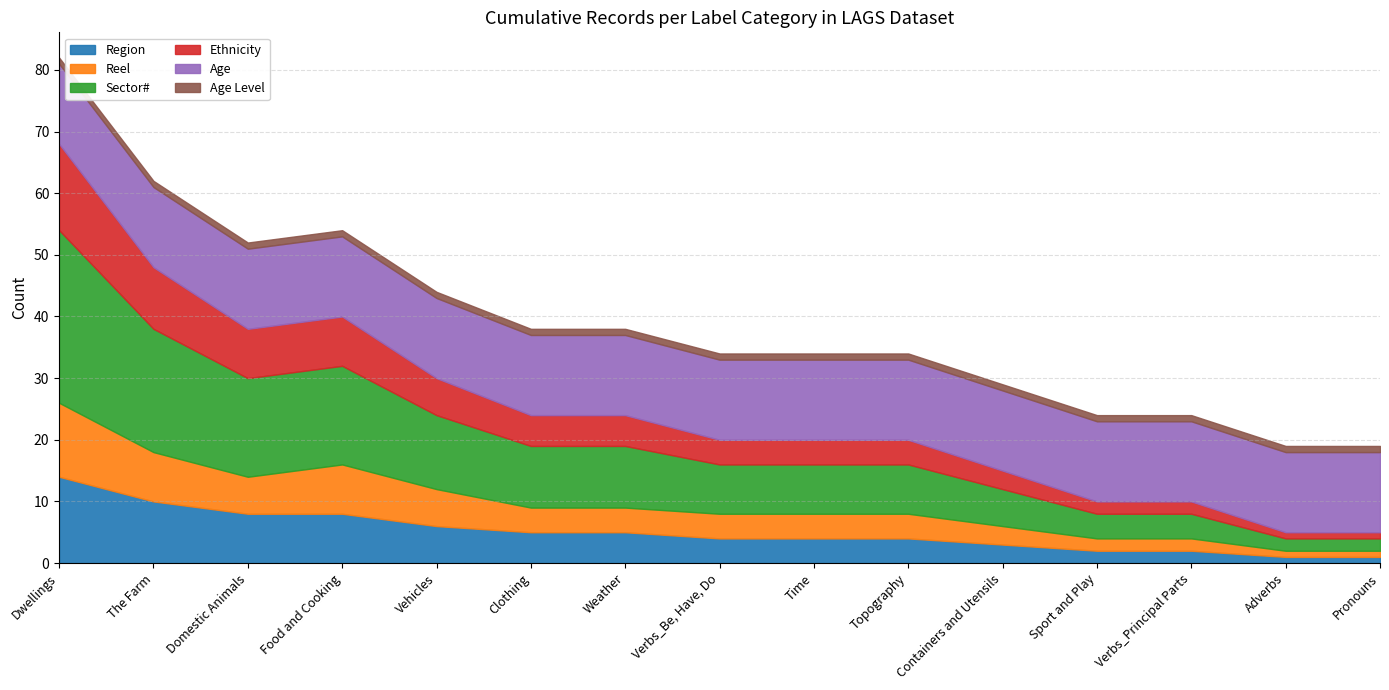

Reading right to left, list all the values displayed in this chart.

Region: 1	1	2	2	3	4	4	4	5	5	6	8	8	10	14
Reel: 1	1	2	2	3	4	4	4	4	4	6	8	6	8	12
Sector#: 2	2	4	4	6	8	8	8	10	10	12	16	16	20	28
Ethnicity: 1	1	2	2	3	4	4	4	5	5	6	8	8	10	14
Age: 13	13	13	13	13	13	13	13	13	13	13	13	13	13	13
Age Level: 1	1	1	1	1	1	1	1	1	1	1	1	1	1	1